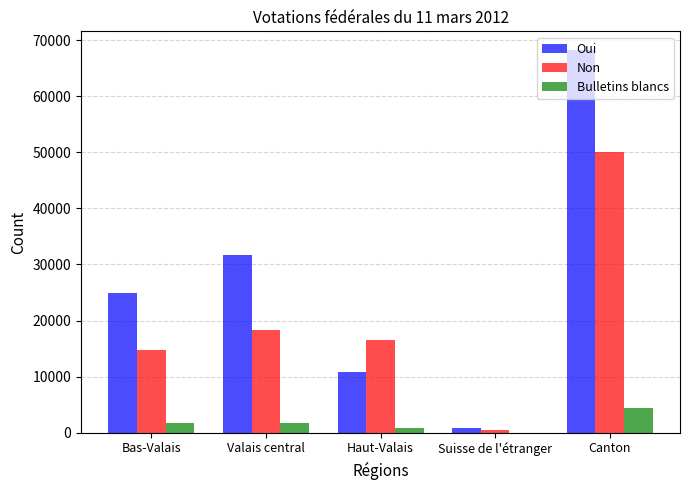

Where is Oui nearest to the value 34467?

Valais central